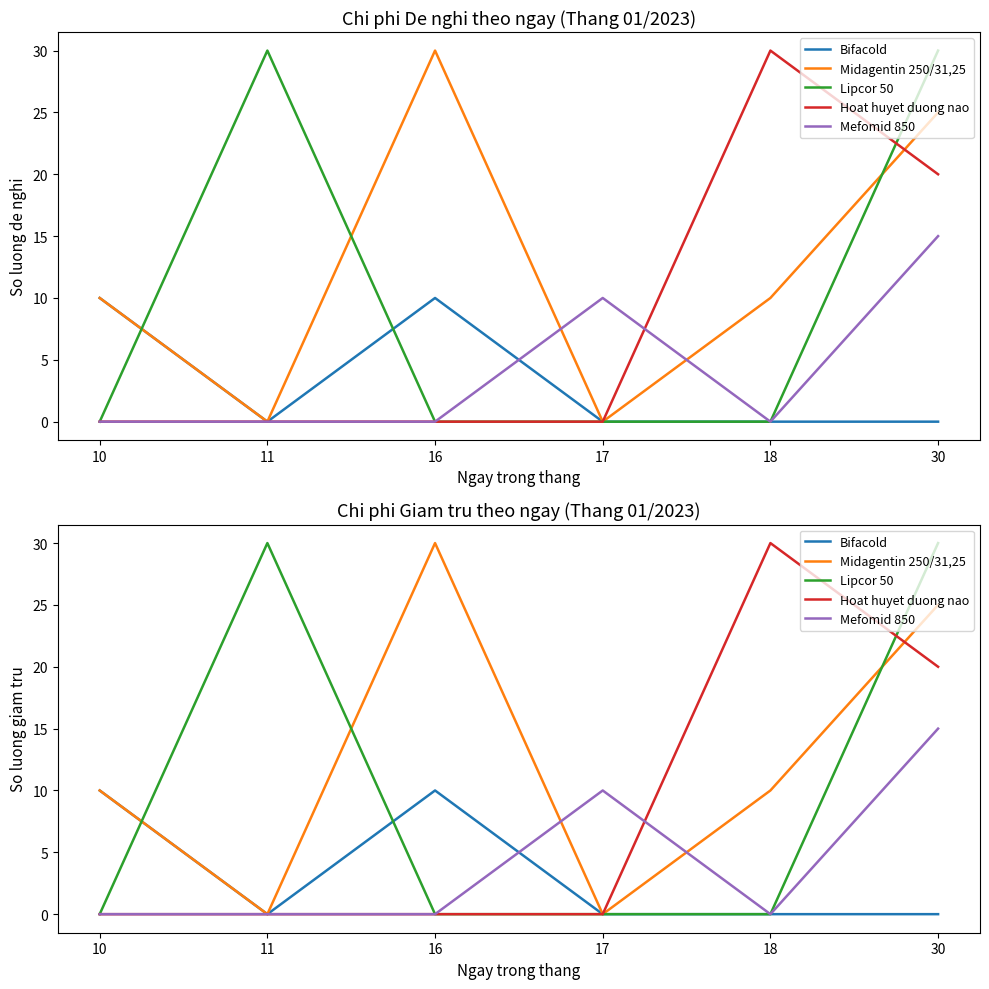

True or false: Bifacold and Lipcor 50 intersect in this chart.

True